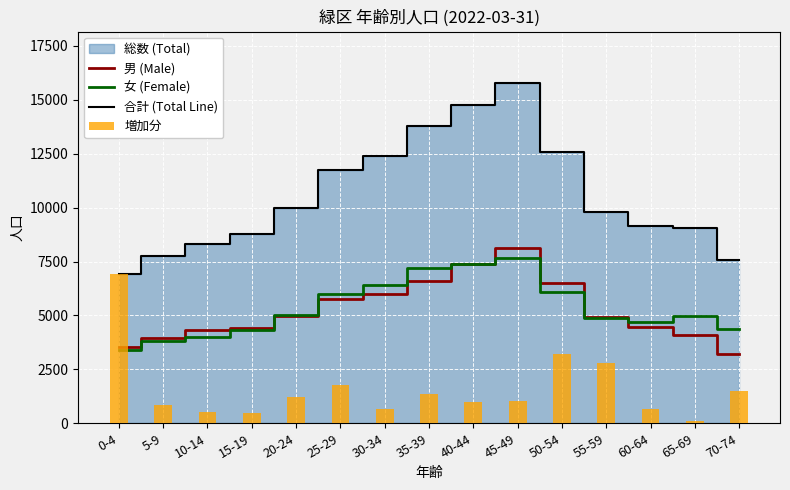

Count the number of categories in the chart.

15